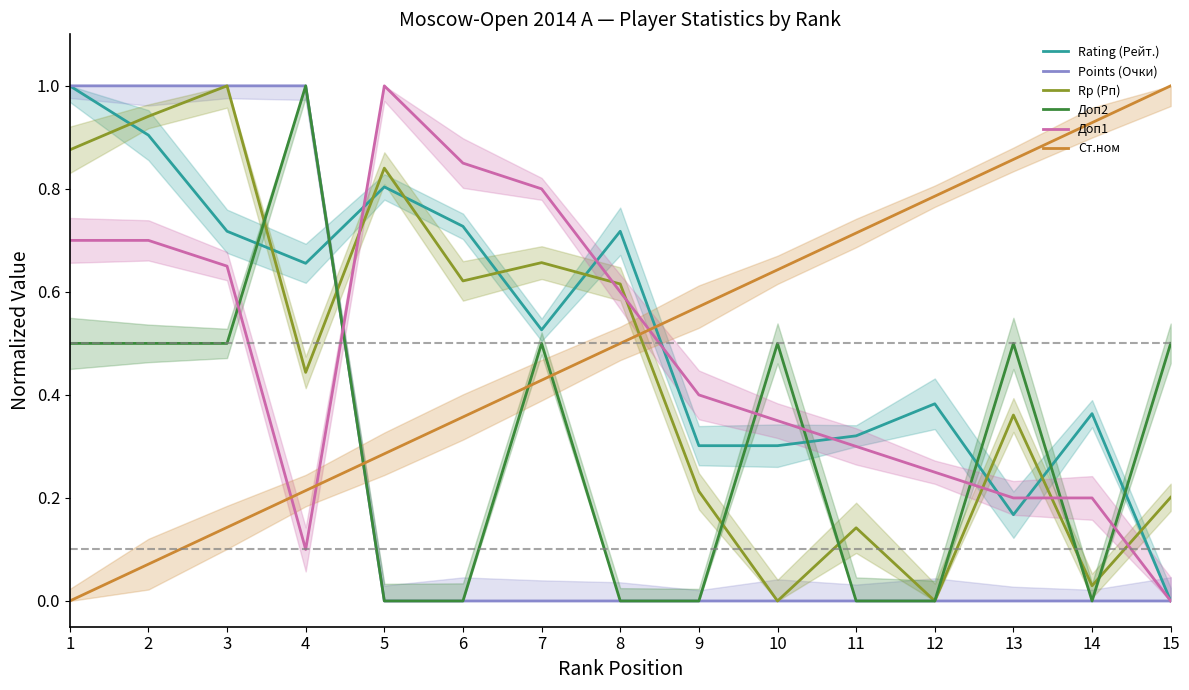

Reading right to left, extract all data points from this chart.

Rating (Рейт.): 0.0	0.4	0.2	0.4	0.3	0.3	0.3	0.7	0.5	0.7	0.8	0.7	0.7	0.9	1.0
Points (Очки): 0.0	0.0	0.0	0.0	0.0	0.0	0.0	0.0	0.0	0.0	0.0	1.0	1.0	1.0	1.0
Rp (Рп): 0.2	0.0	0.4	0.0	0.1	0.0	0.2	0.6	0.7	0.6	0.8	0.4	1.0	0.9	0.9
Доп2: 0.5	0.0	0.5	0.0	0.0	0.5	0.0	0.0	0.5	0.0	0.0	1.0	0.5	0.5	0.5
Доп1: 0.0	0.2	0.2	0.2	0.3	0.3	0.4	0.6	0.8	0.8	1.0	0.1	0.7	0.7	0.7
Ст.ном: 1.0	0.9	0.9	0.8	0.7	0.6	0.6	0.5	0.4	0.4	0.3	0.2	0.1	0.1	0.0